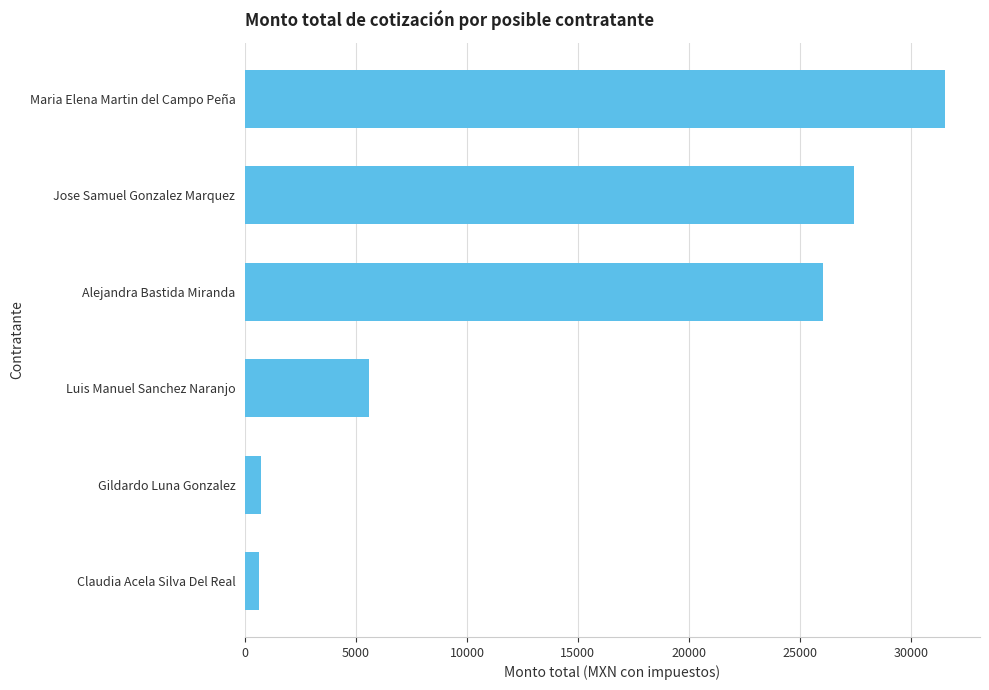

Does the chart contain stacked bars?

No